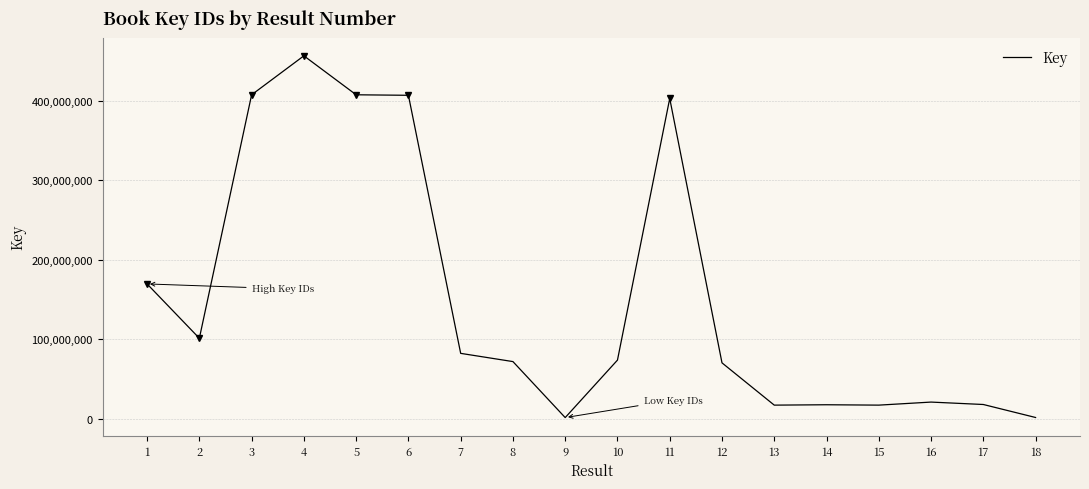

What is the difference between the second highest and minimum values?

405848269